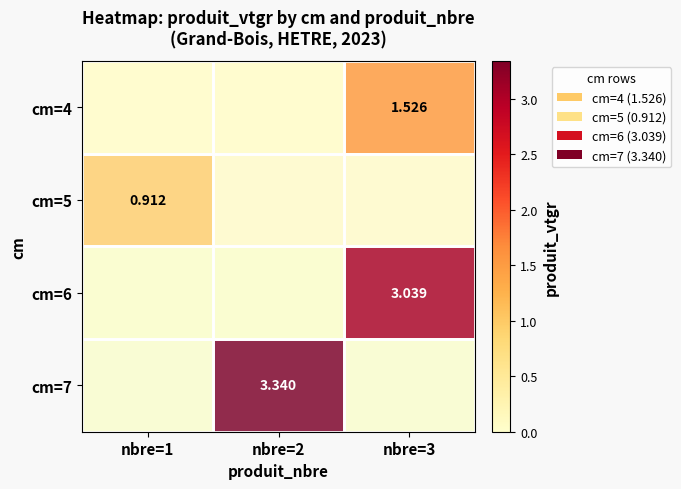

What is the approximate value of cm=7 at nbre=2?

3.3